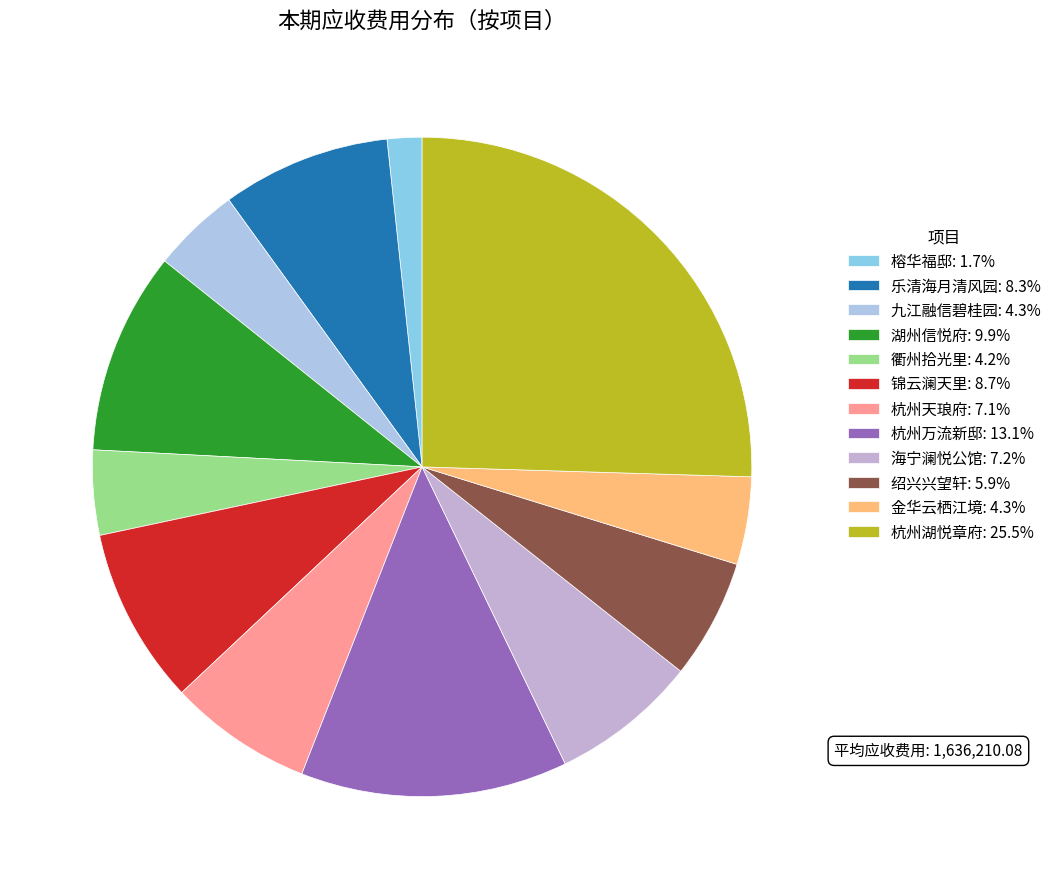

Do 绍兴兴望轩 and 杭州湖悦章府 together represent more than half of the pie?

No